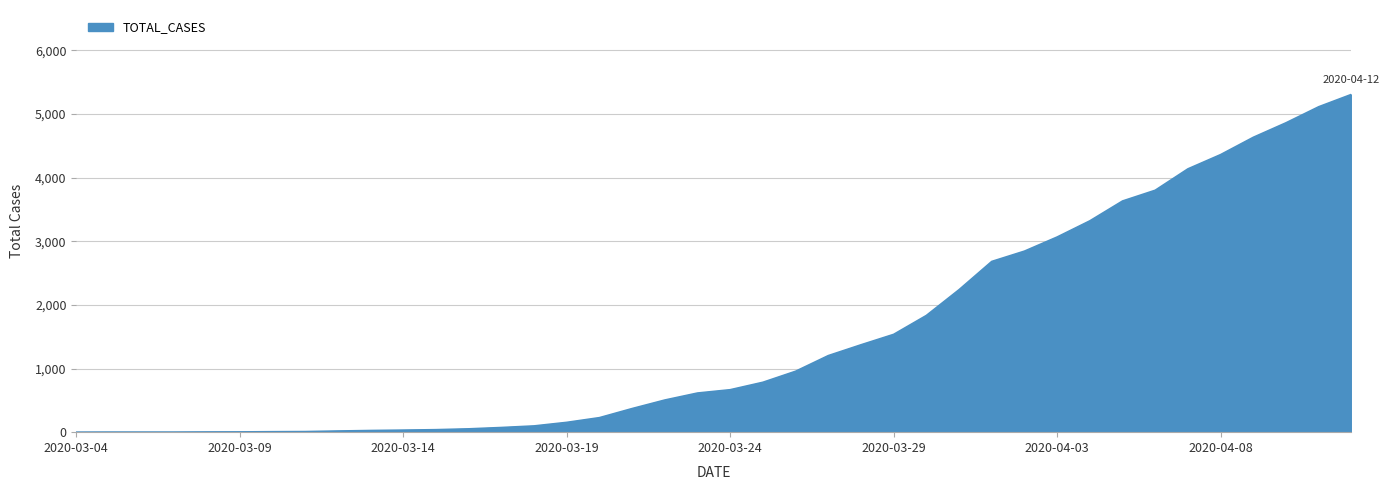

What is the maximum value shown in the chart?

5308